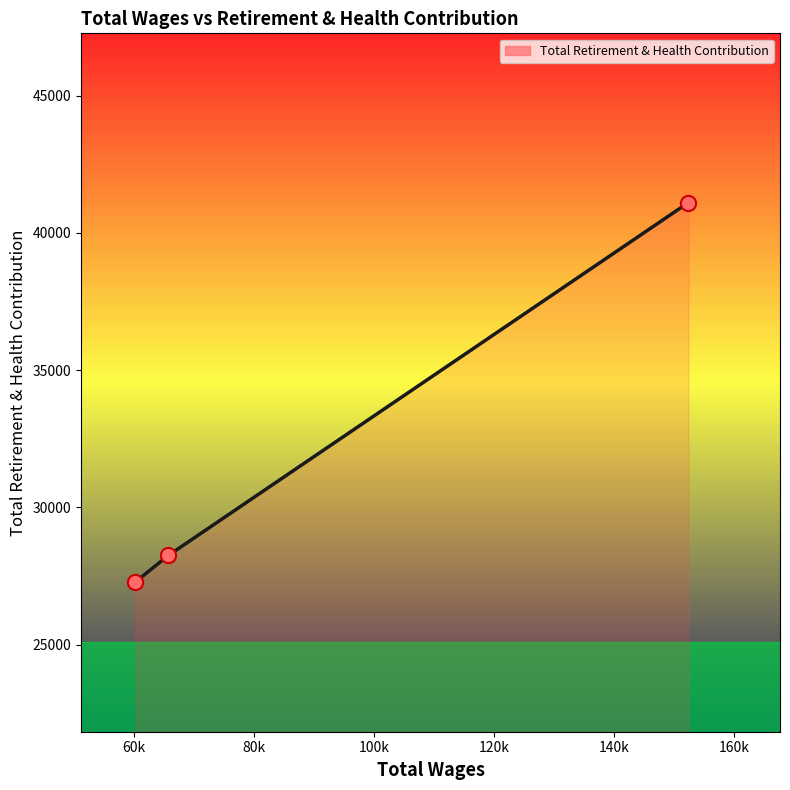

What is the smallest value displayed?

27282